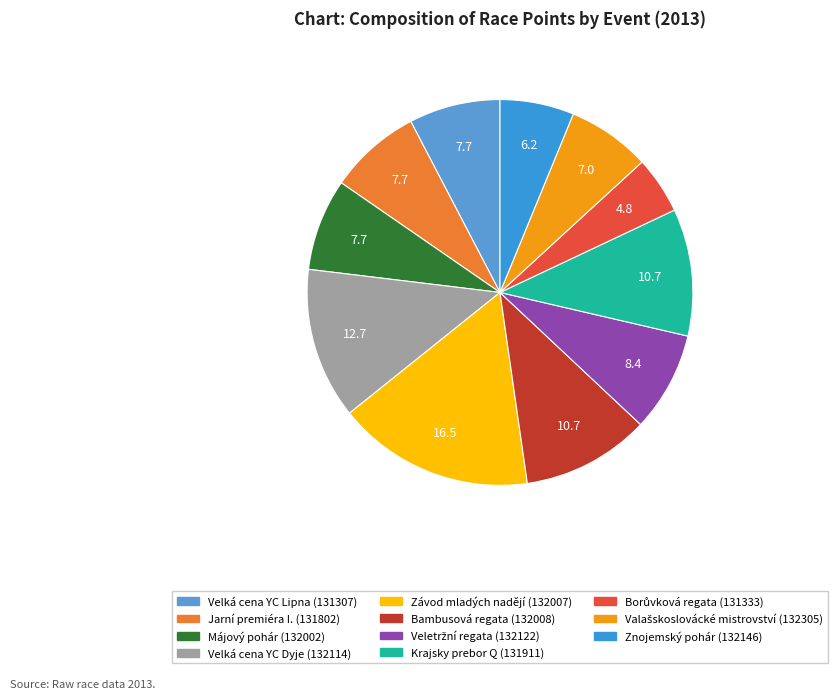

How many slices are in this pie chart?

11